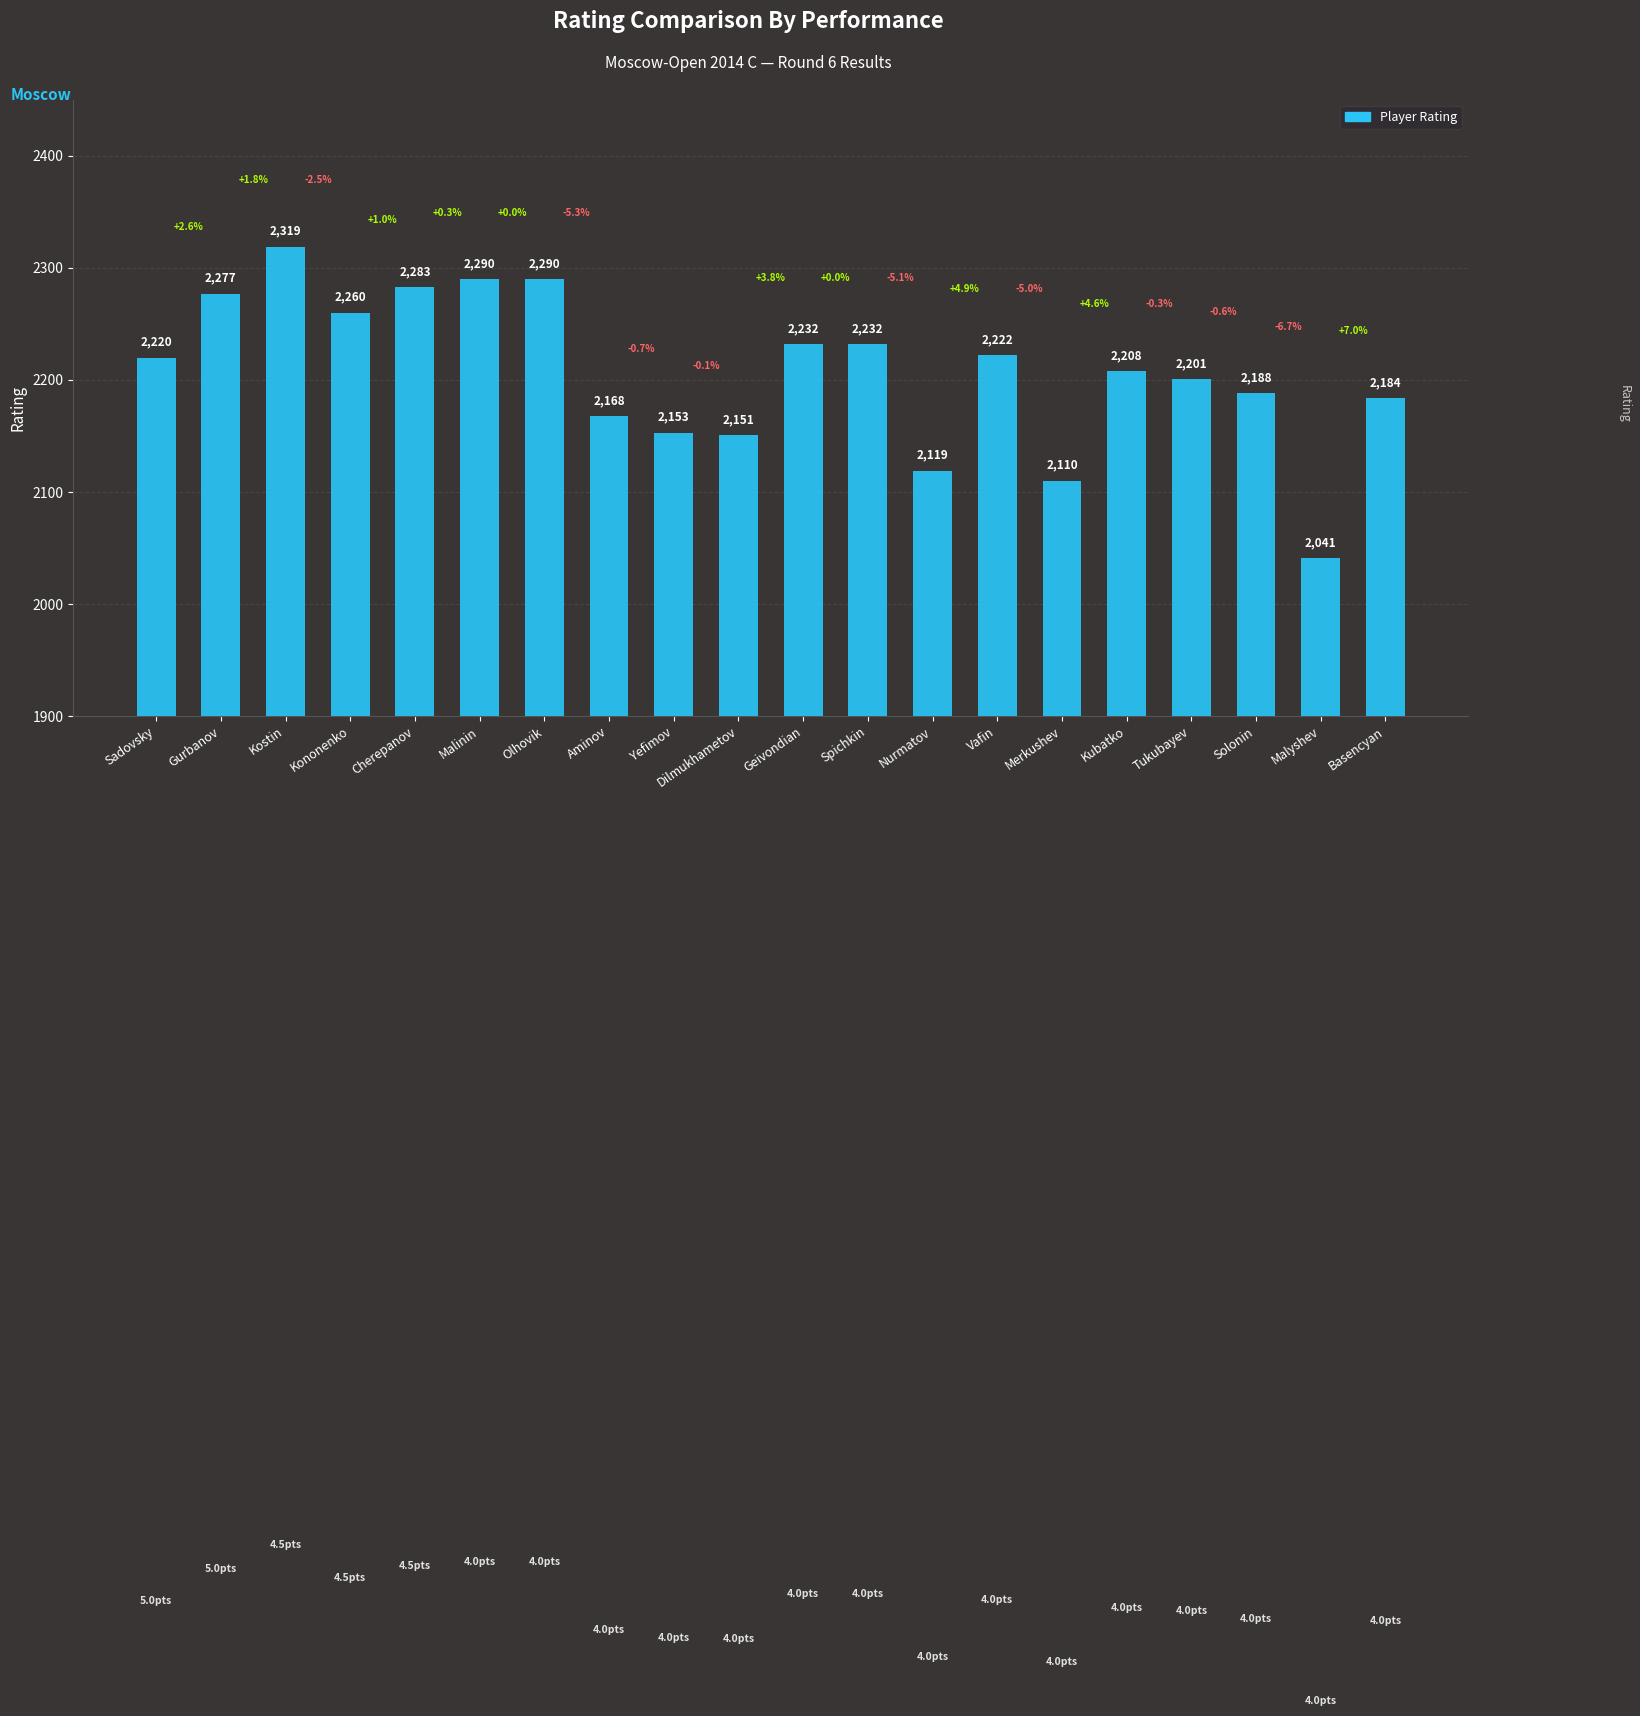

What is the value of the 19th bar from the left?

2041